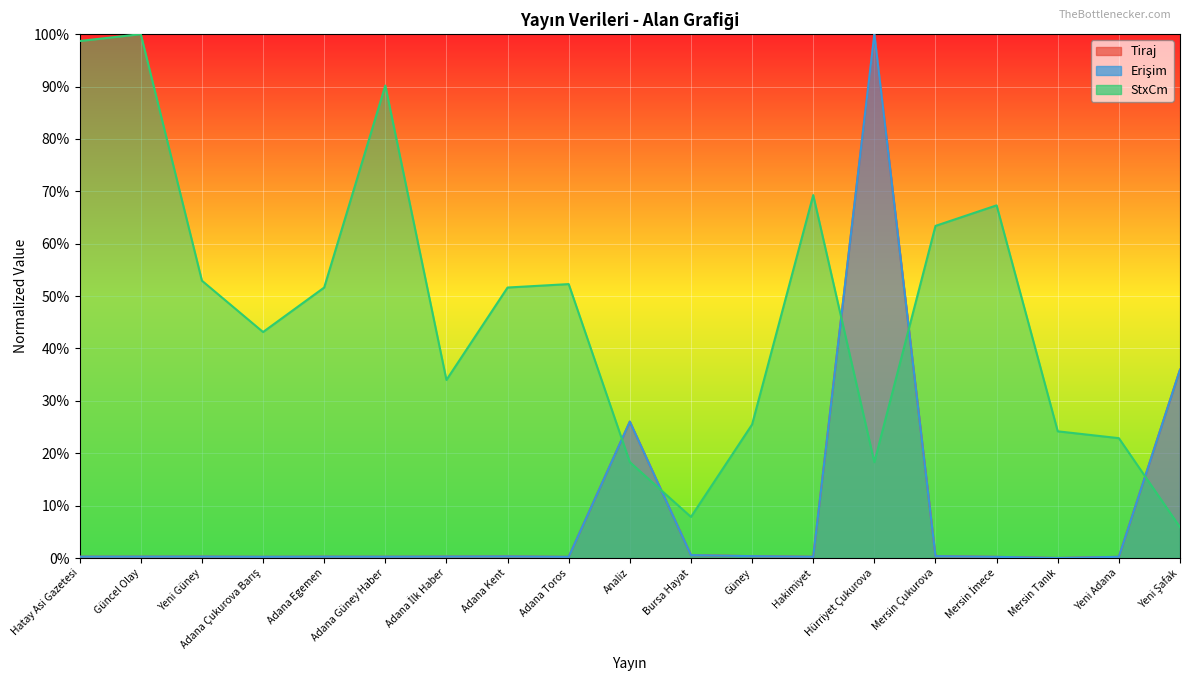

What is the label of the 10th point from the right?

Analiz